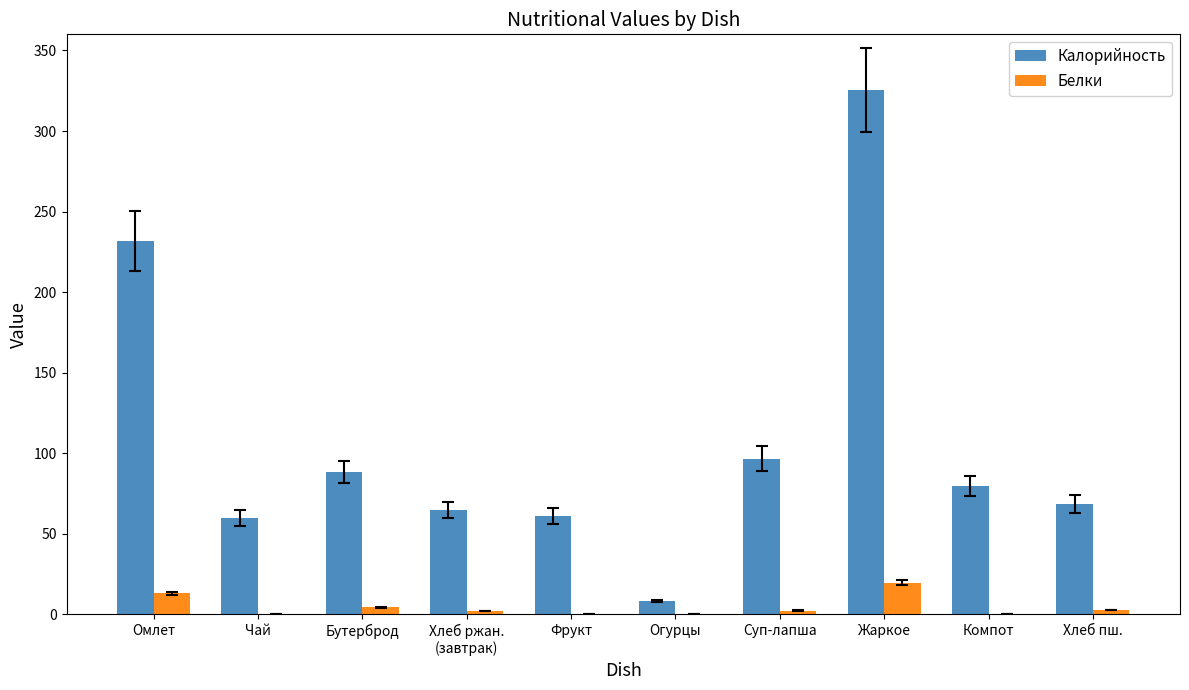

What is the sum of all Белки values?

45.2